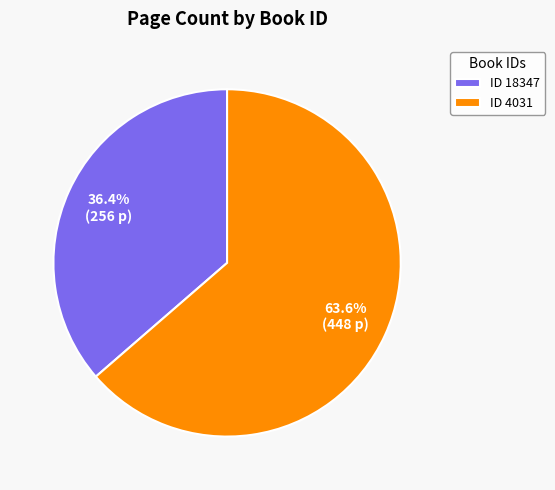

Does ID 18347 represent more than half of the total?

No